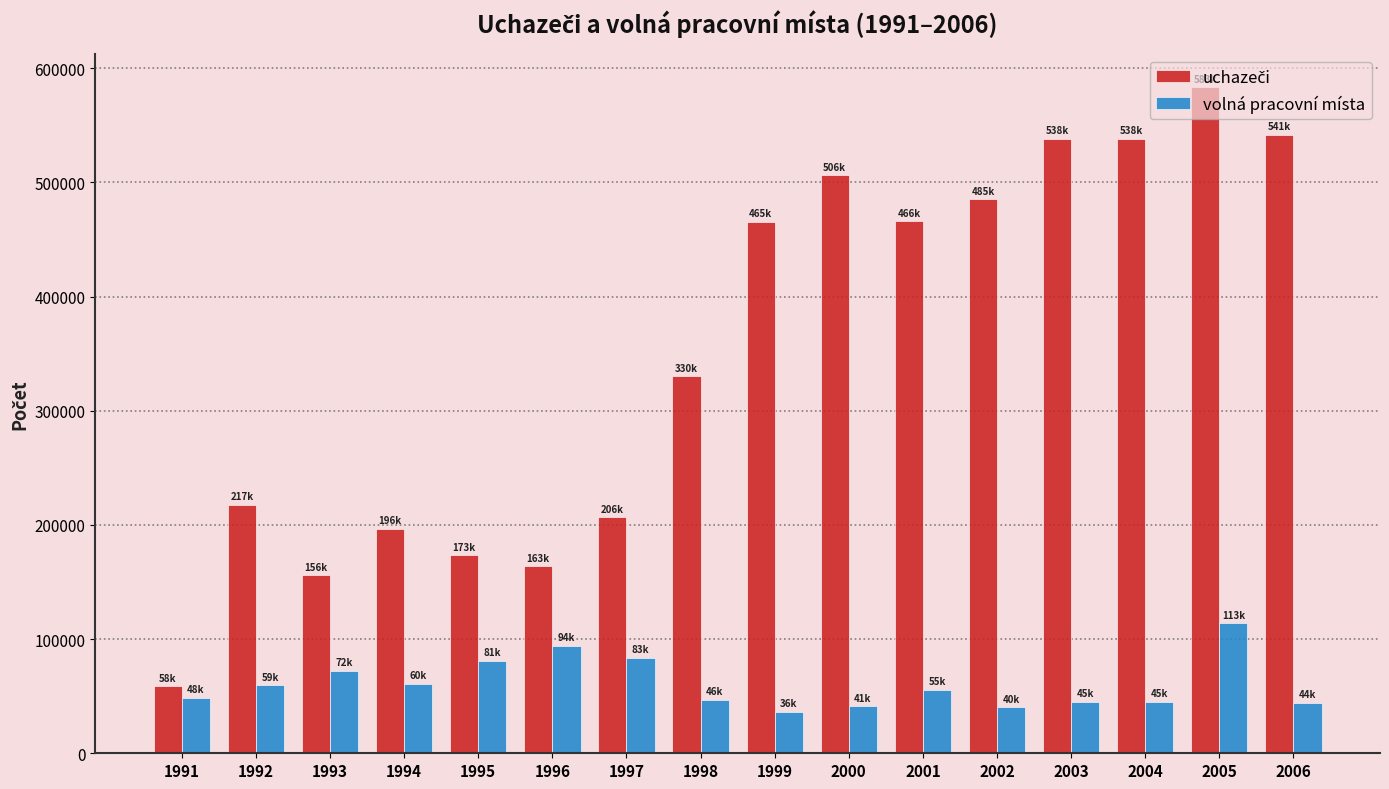

At how many categories does at least one series exceed 292289?

9